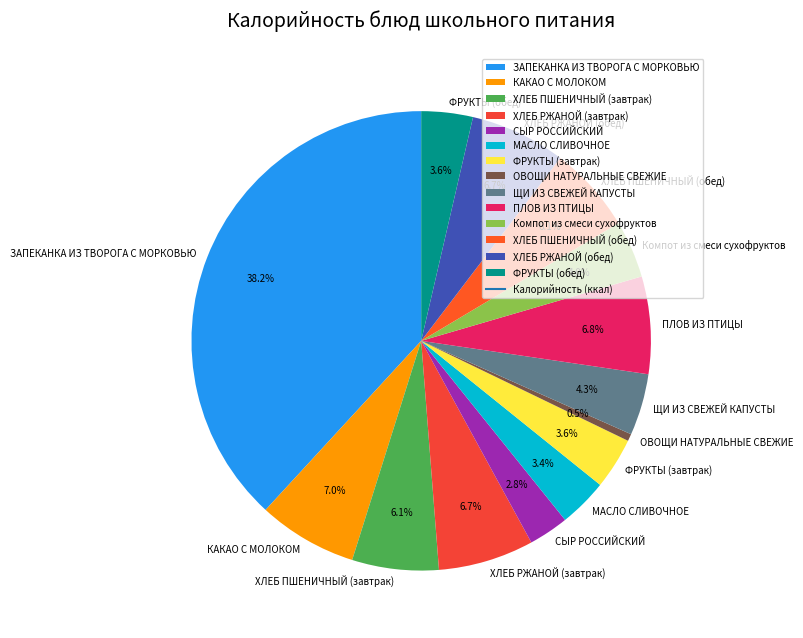

Does ХЛЕБ ПШЕНИЧНЫЙ (завтрак) represent more than half of the total?

No